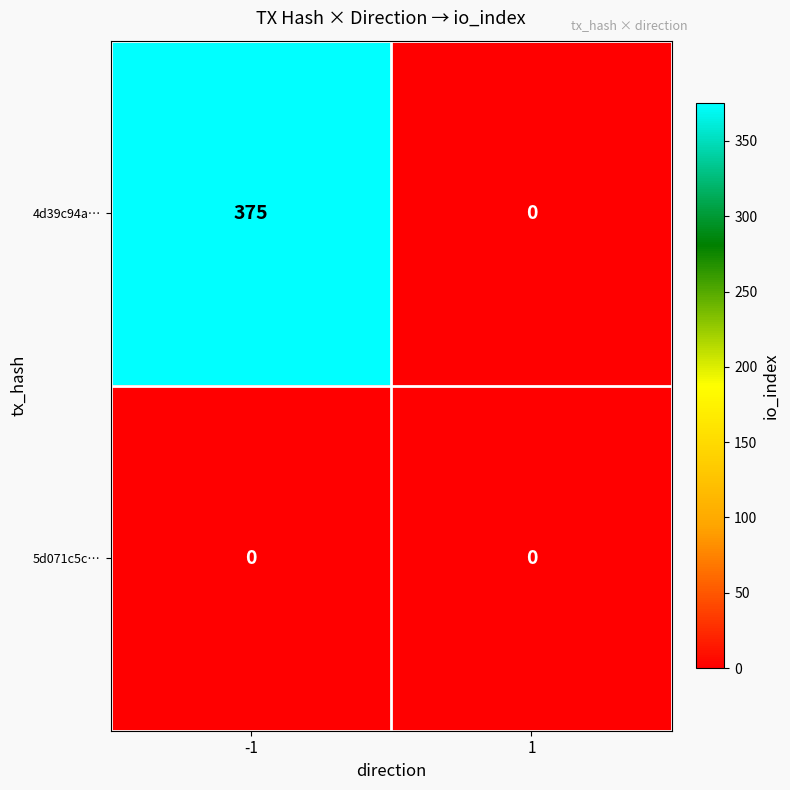

List the series in order of their overall mean, highest first.

4d39c94a…, 5d071c5c…